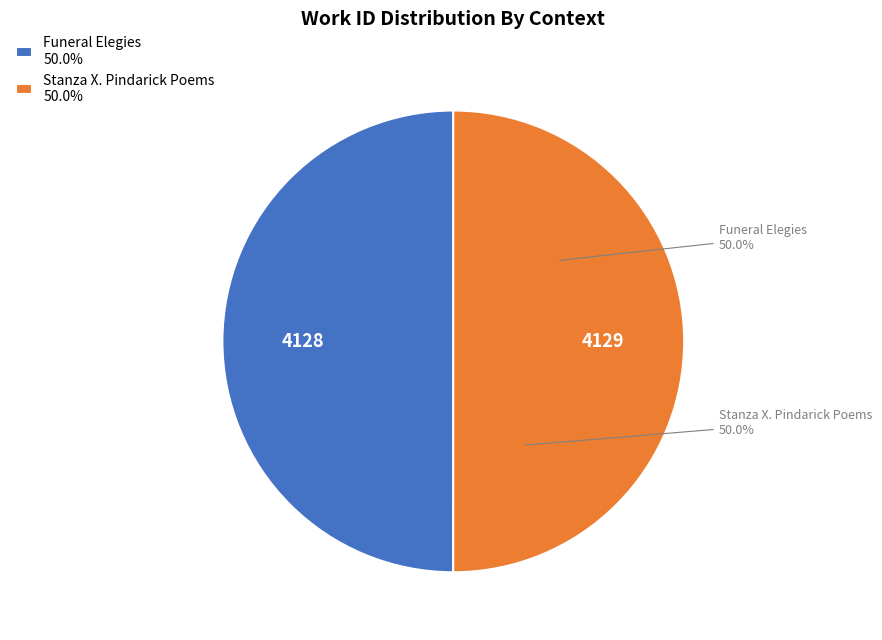

How much of the chart is everything except Stanza X. Pindarick Poems 50.0%?

50.0%